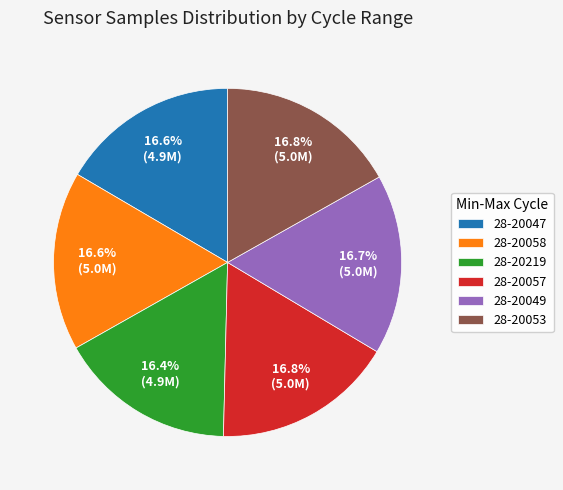

Combined, do 28-20058 and 28-20049 account for over 50%?

No